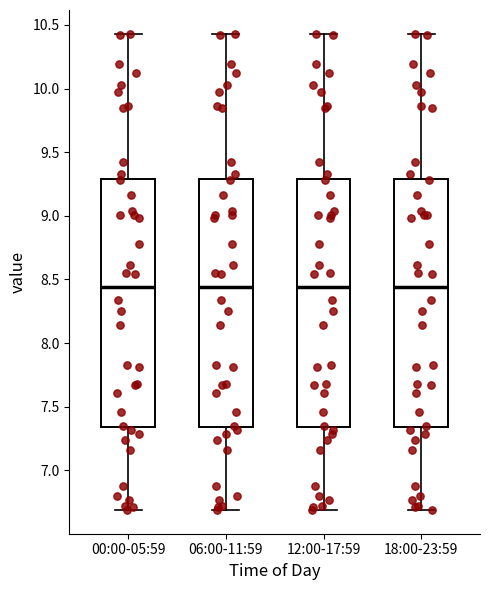

Where does the upper whisker of the box for 00:00-05:59 end on the y-axis? The values are not printed on the chart, so give them approximately, as read against the axis.

10.45